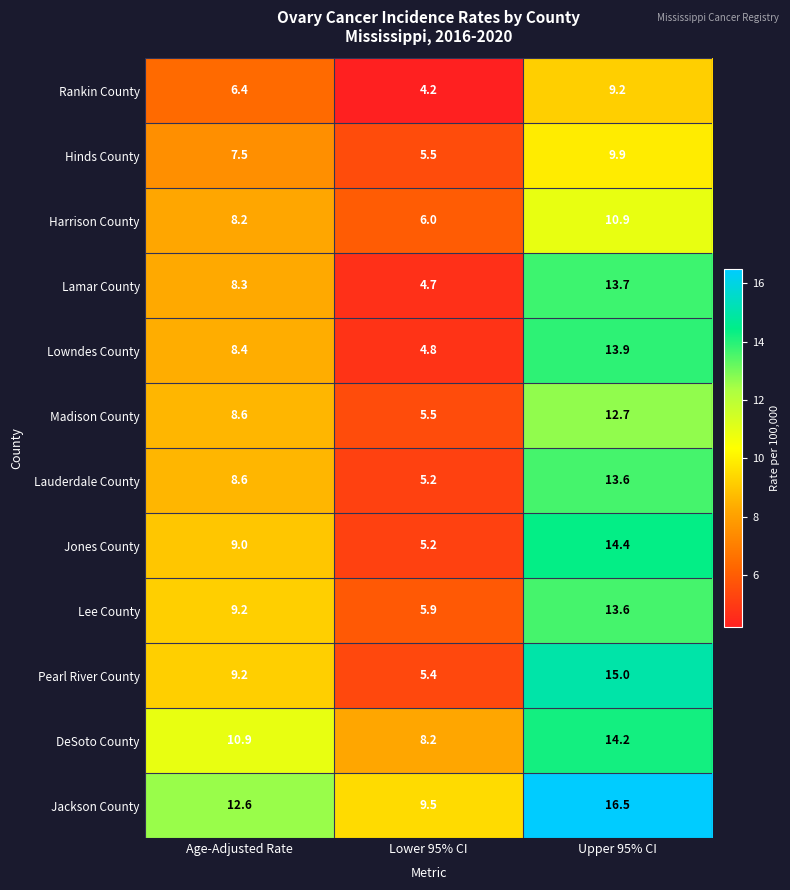

At which label is Lamar County closest to 9?

Age-Adjusted Rate